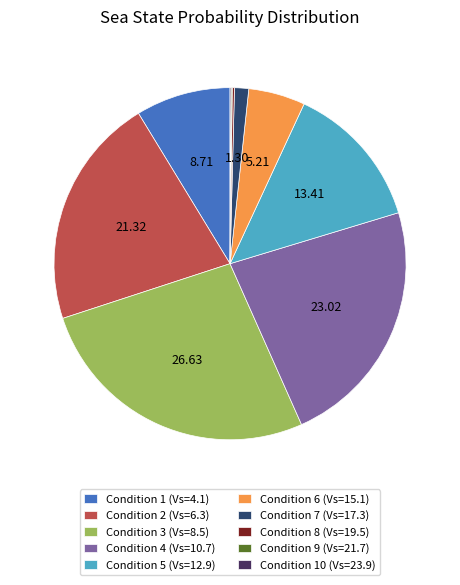

What is the largest slice in the pie chart?

Condition 3 (Vs=8.5)